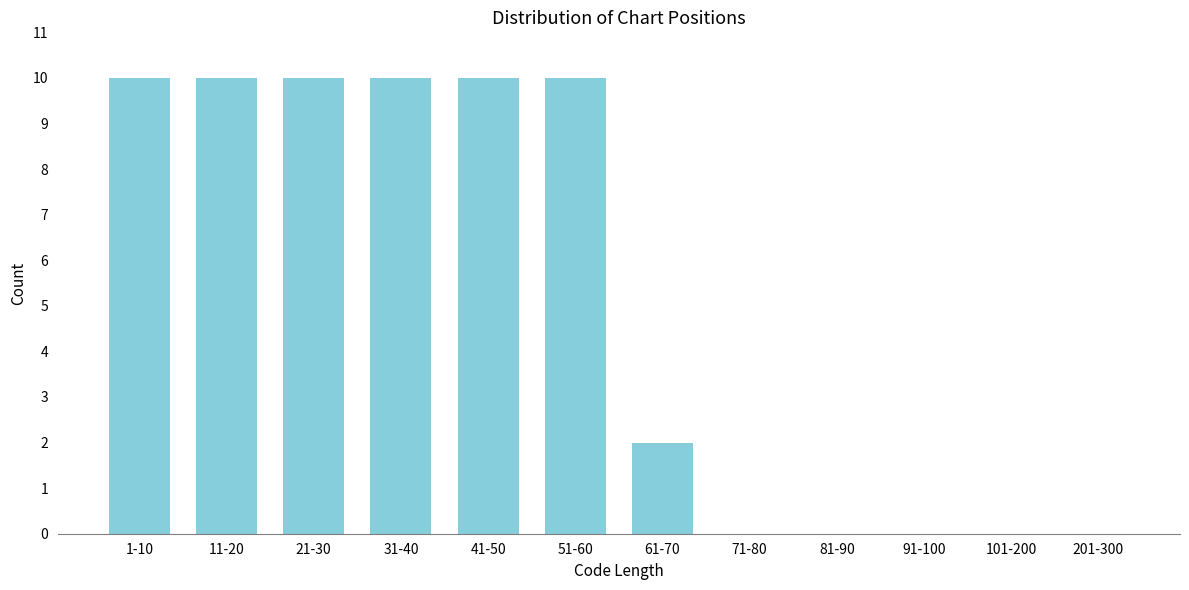

Reading left to right, transcribe all the data shown in this chart.

1-10=10	11-20=10	21-30=10	31-40=10	41-50=10	51-60=10	61-70=2	71-80=0	81-90=0	91-100=0	101-200=0	201-300=0